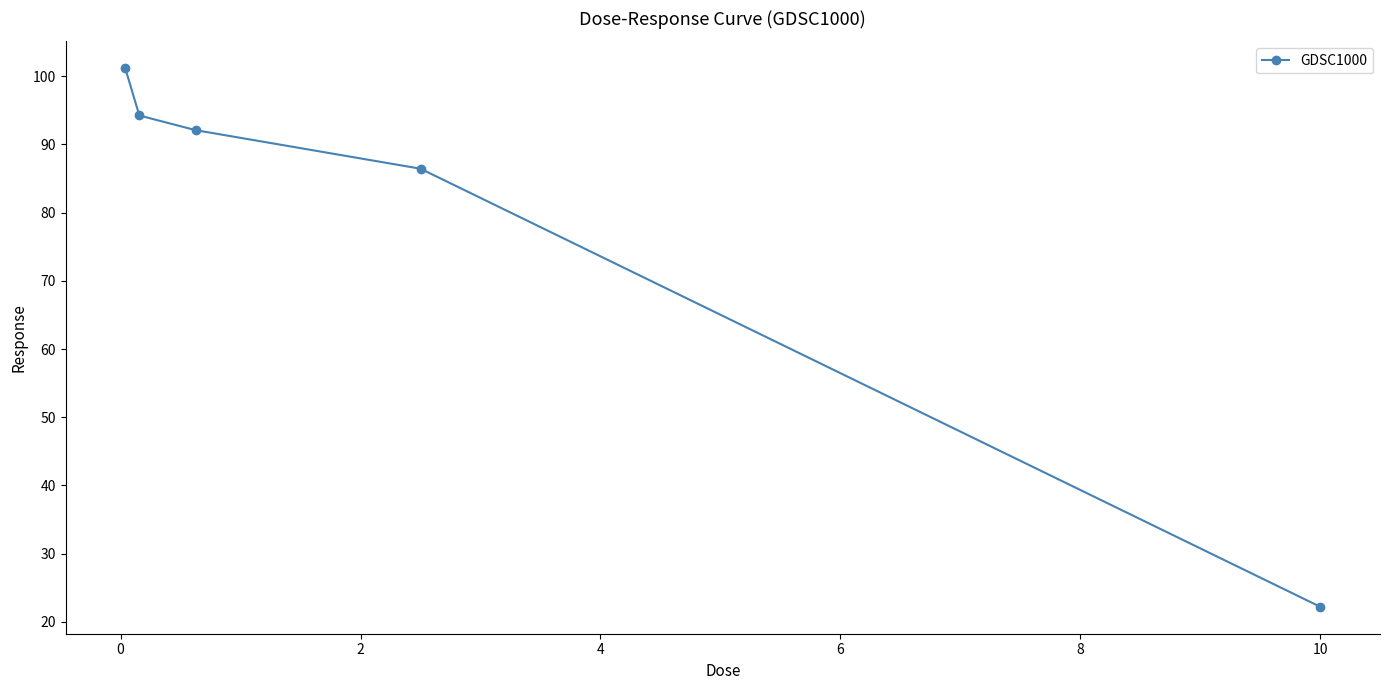

True or false: there are more than 1 points higher than both neighbors.

False